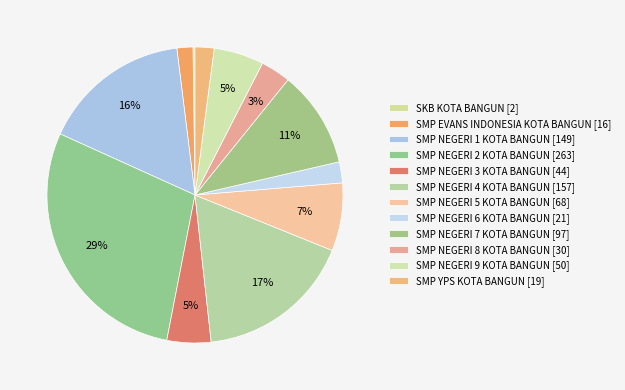

Rank the categories by value from lowest to highest.

SKB KOTA BANGUN, SMP EVANS INDONESIA KOTA BANGUN, SMP YPS KOTA BANGUN, SMP NEGERI 6 KOTA BANGUN, SMP NEGERI 8 KOTA BANGUN, SMP NEGERI 3 KOTA BANGUN, SMP NEGERI 9 KOTA BANGUN, SMP NEGERI 5 KOTA BANGUN, SMP NEGERI 7 KOTA BANGUN, SMP NEGERI 1 KOTA BANGUN, SMP NEGERI 4 KOTA BANGUN, SMP NEGERI 2 KOTA BANGUN